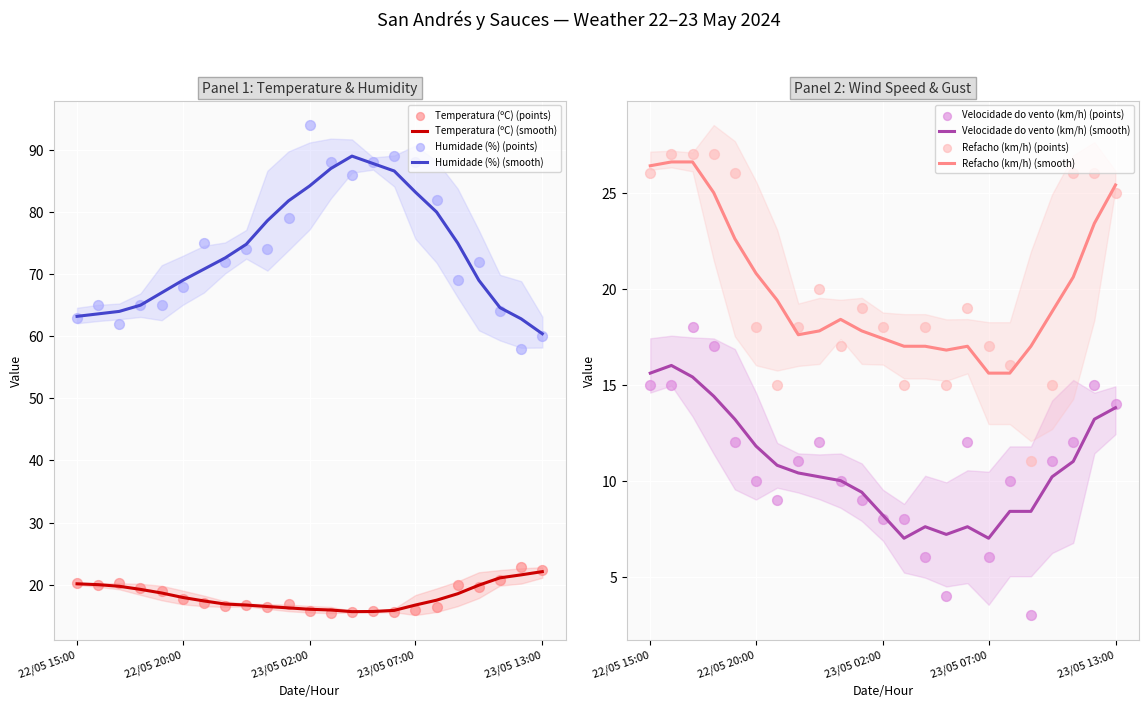

What are all the series names shown in the legend?

Temperatura (ºC), Humidade (%), Velocidade do vento (km/h), Refacho (km/h)